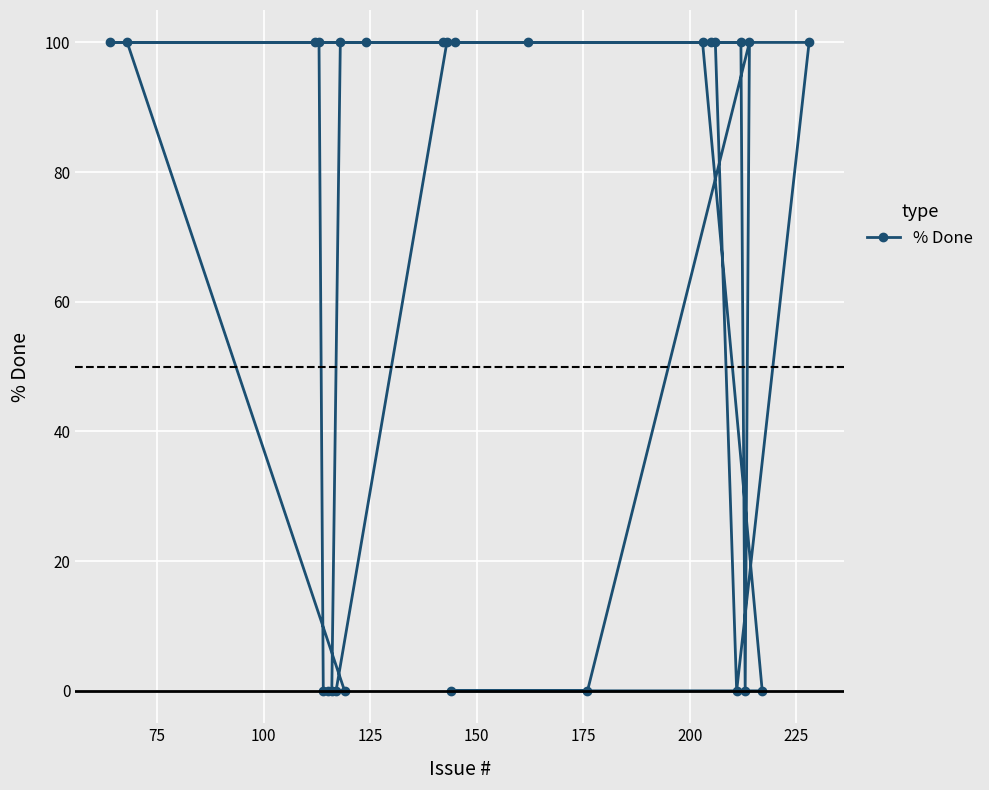

What is the value of the 10th point from the left?

0